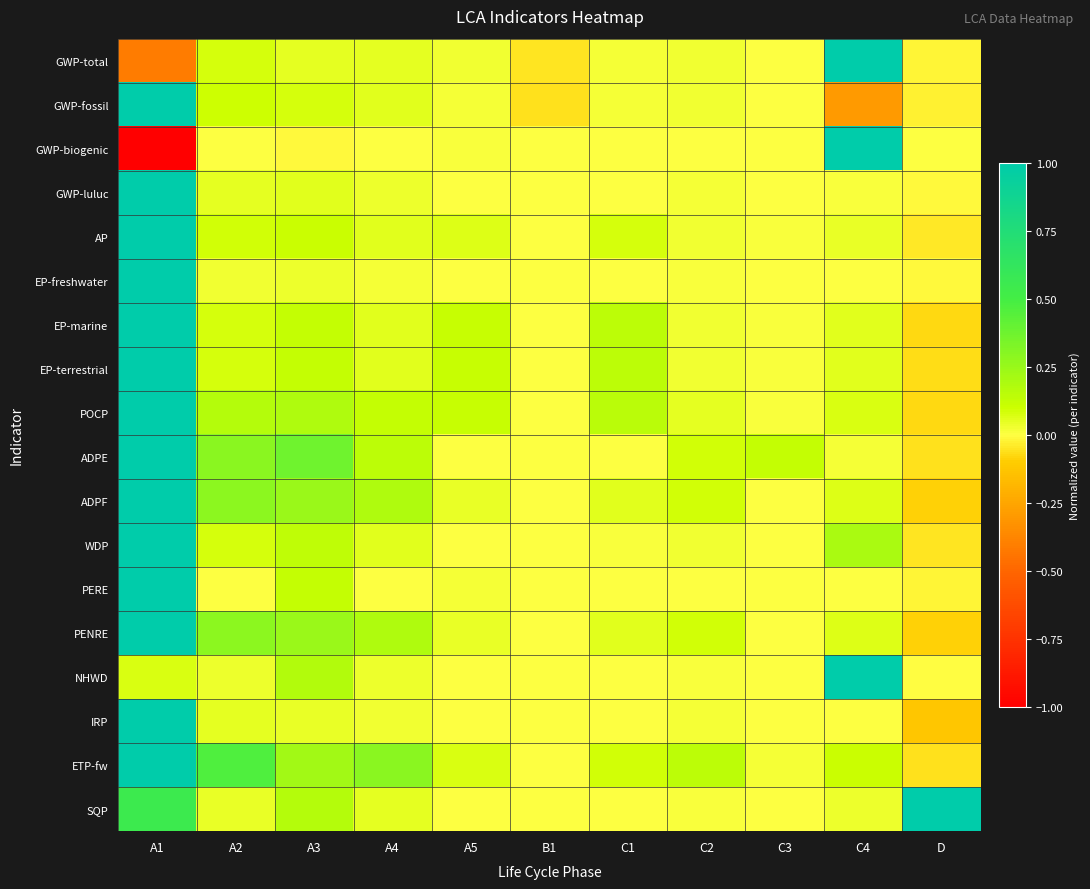

At which category is the sum across all series the highest?

A1